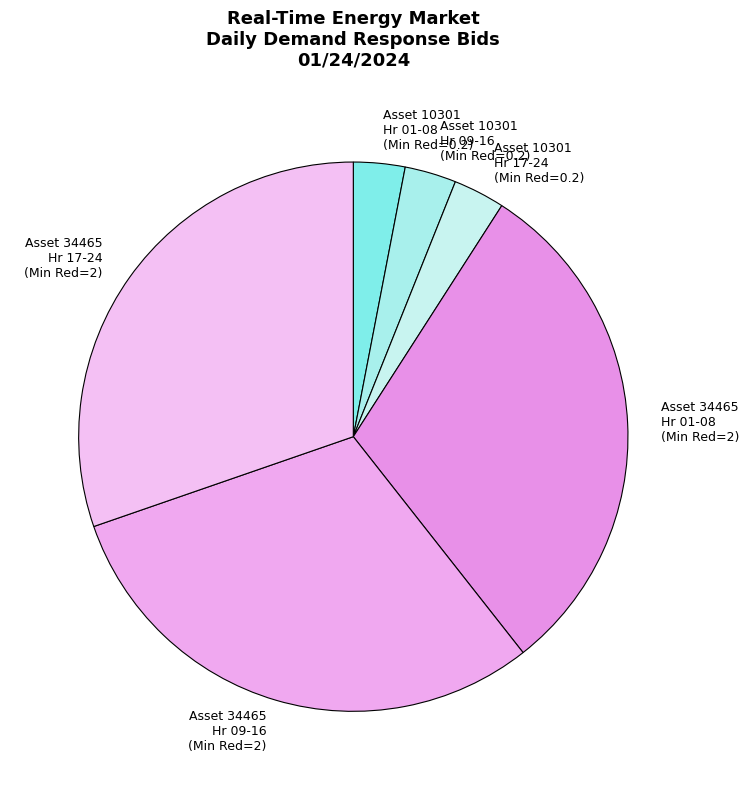

Does any single category account for the majority?

No